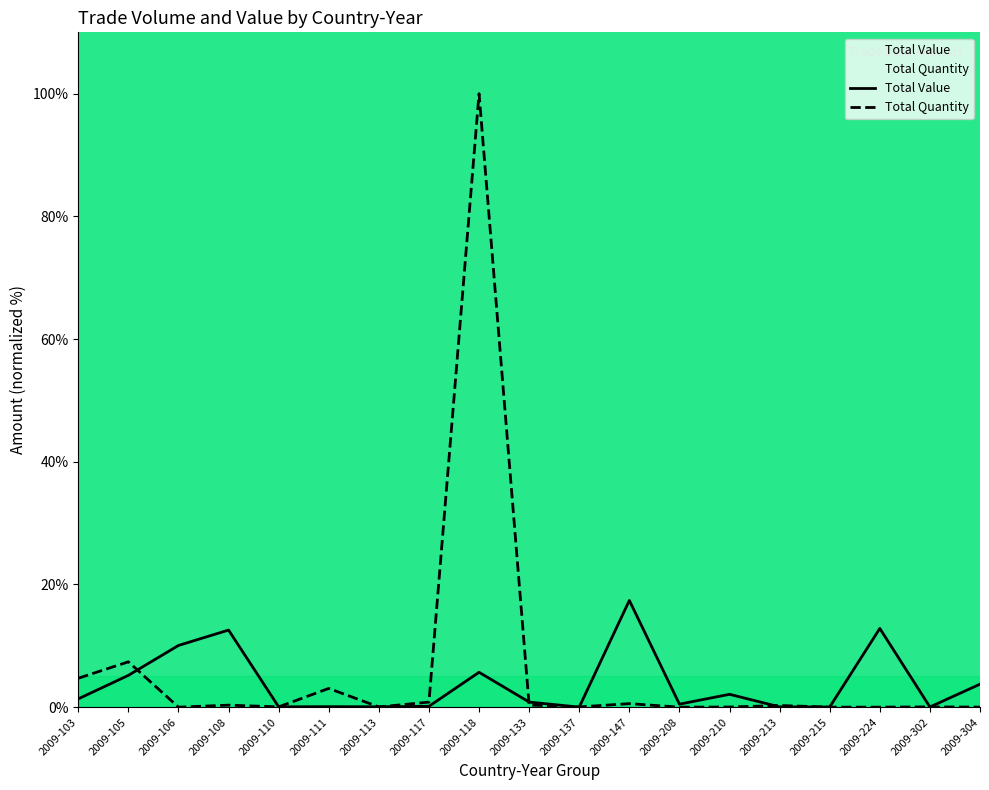

At which label is Total Value closest to 8?

2009-106